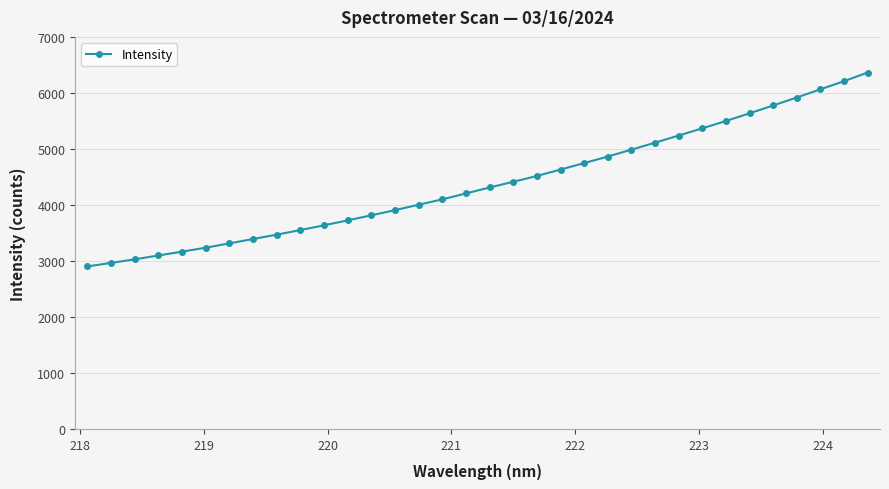

How many lines are shown in the chart?

1